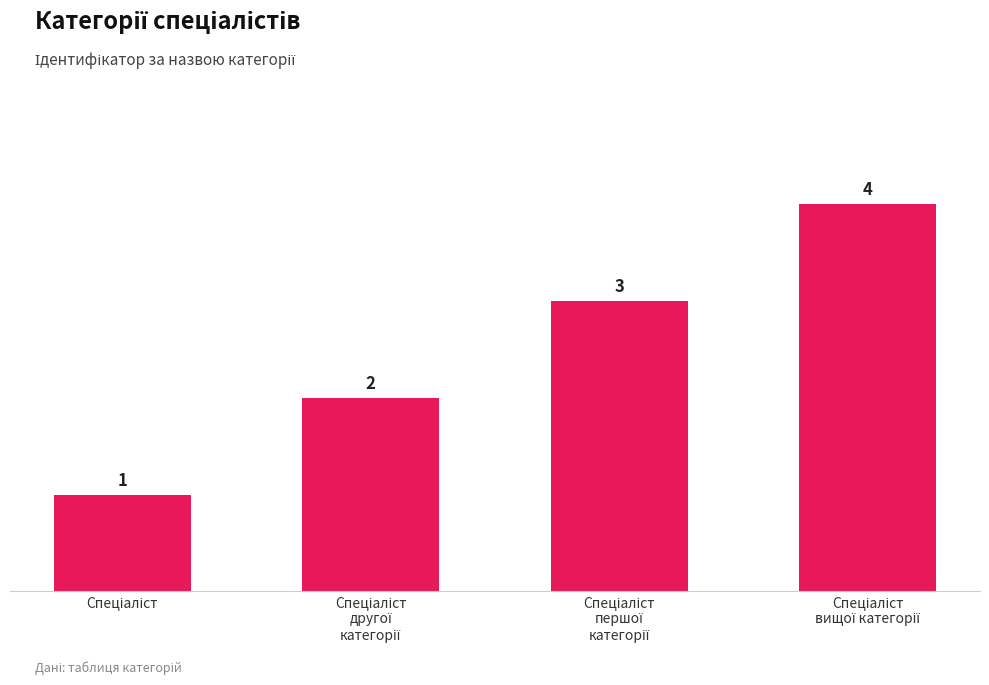

What is the minimum value shown in the chart?

1